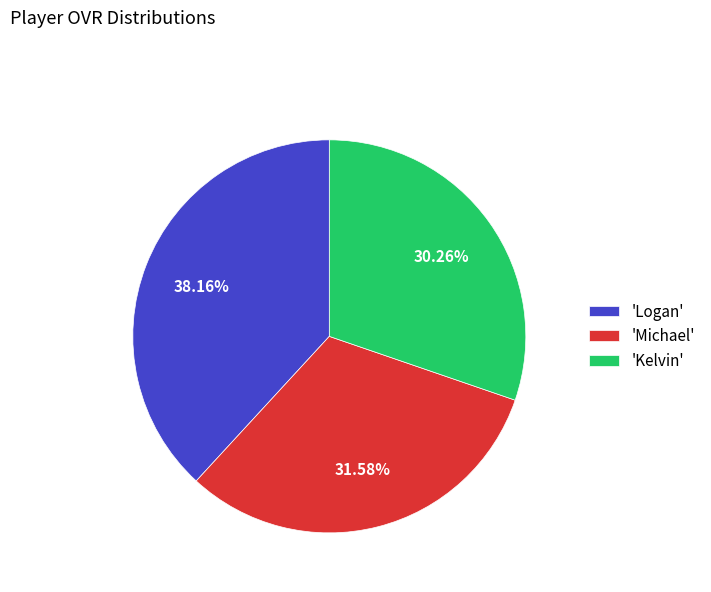

Between 'Kelvin' and 'Logan', which is larger?

'Logan'